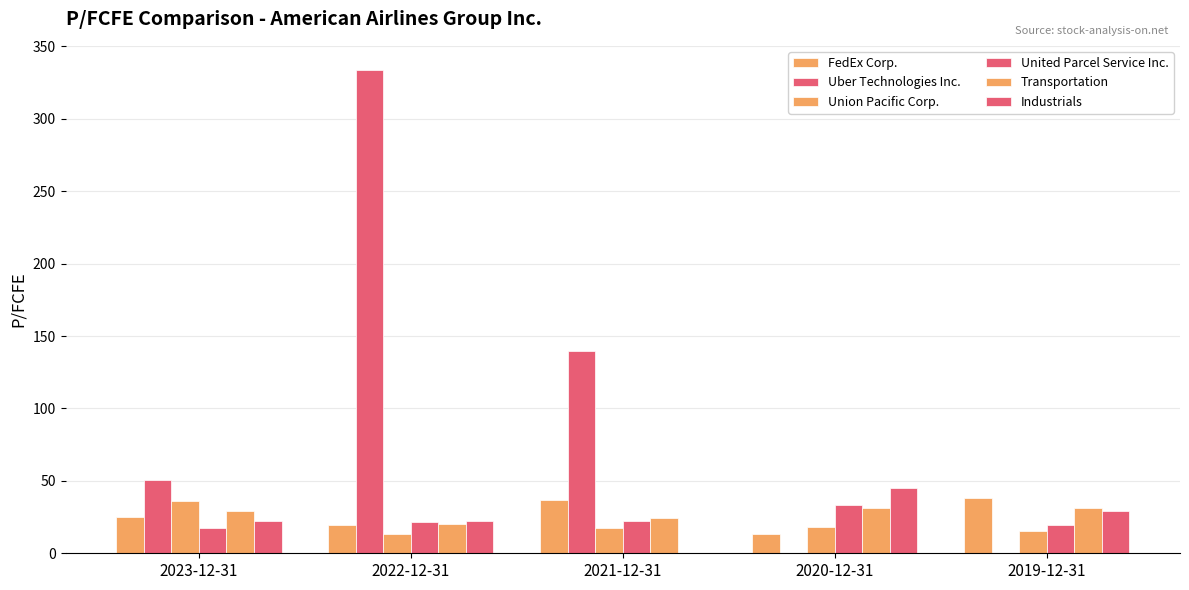

Are the bars grouped side by side (vs. stacked)?

Yes